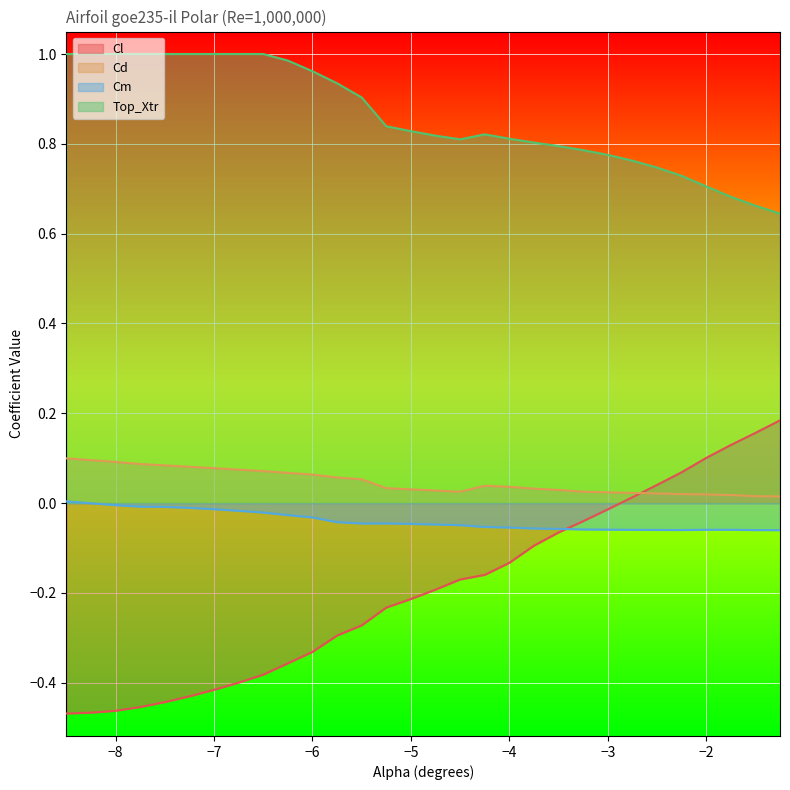

Which series has the widest spread of values?

Cl